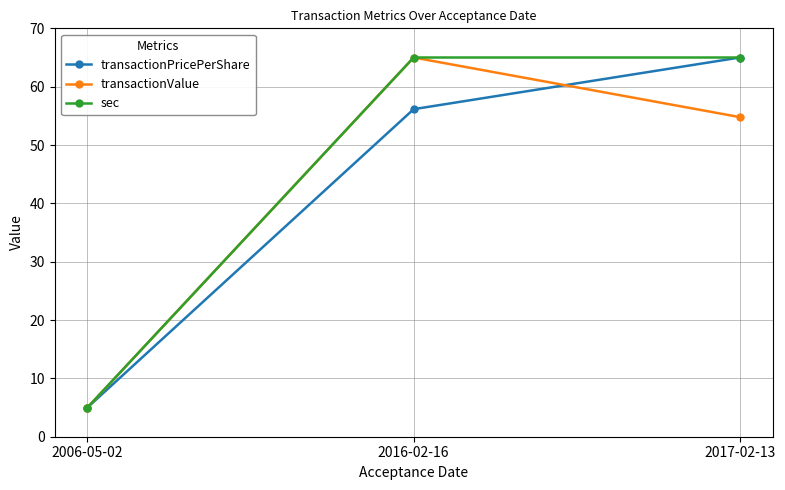

What is the total value across all series at 2016-02-16?

186.1